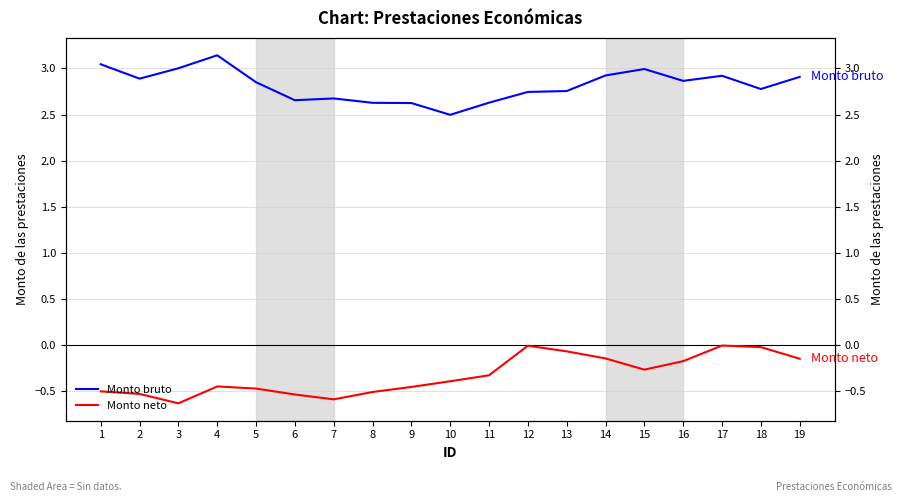

Is this an area chart (filled region under the line)?

No